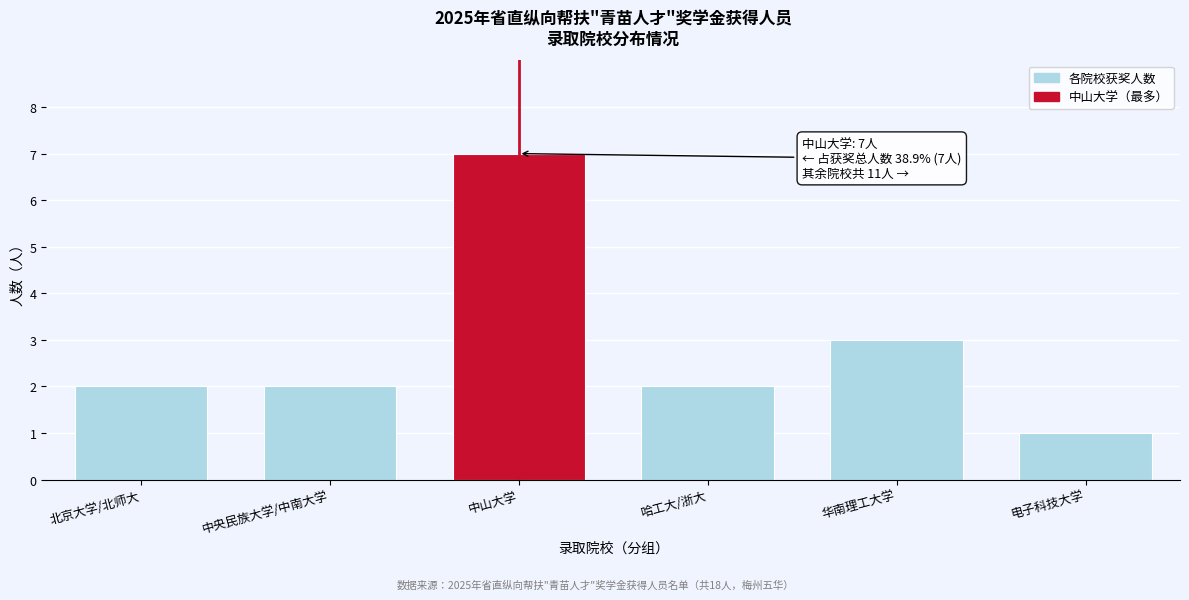

Reading right to left, extract all data points from this chart.

1	3	2	7	2	2